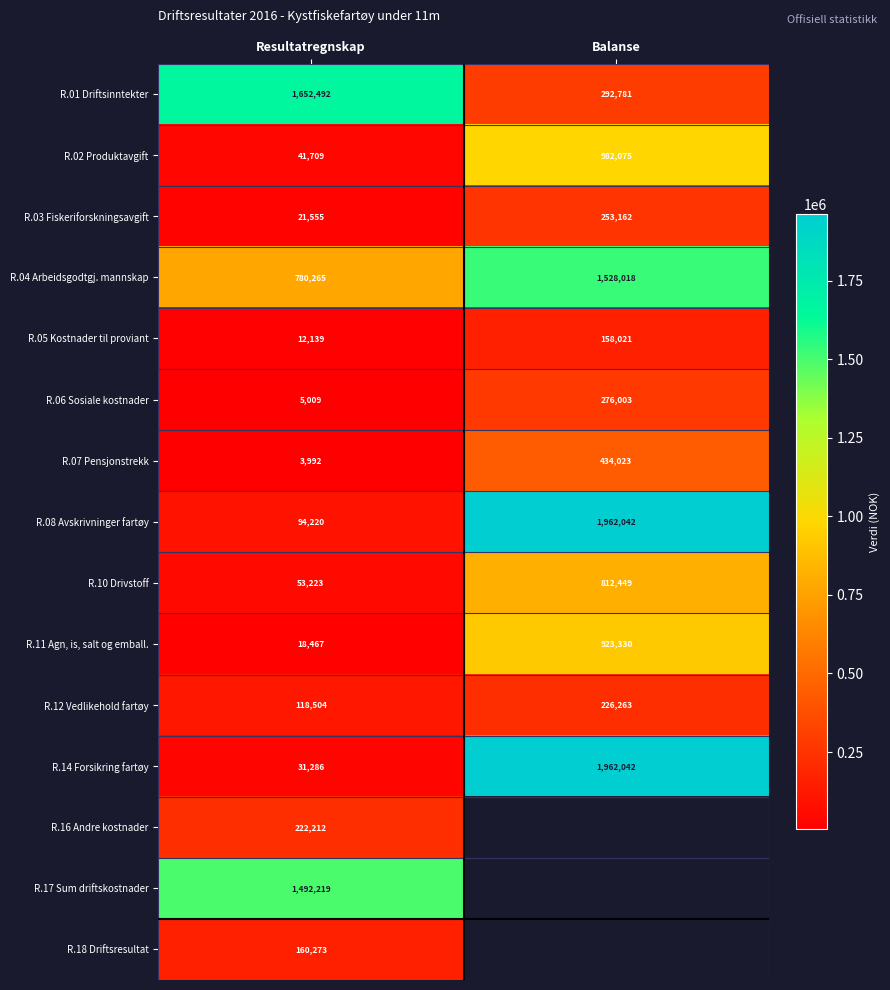

Which category has the lowest value across all series?

Resultatregnskap